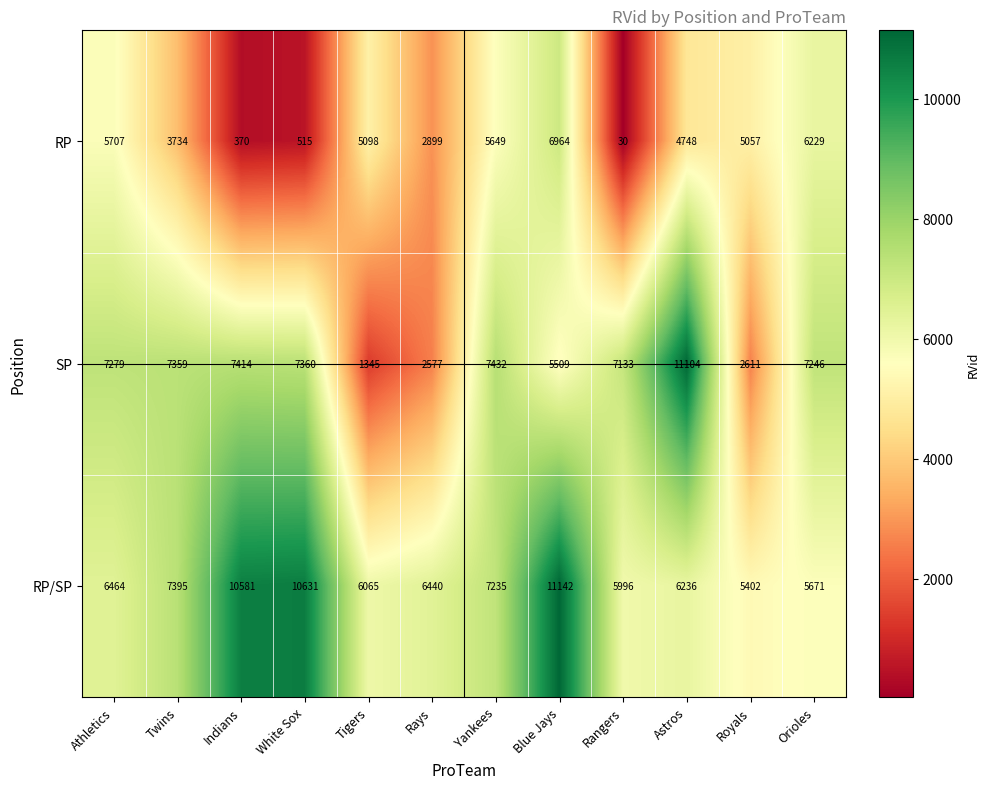

Between Rays and Yankees, which series saw the biggest shift?

SP